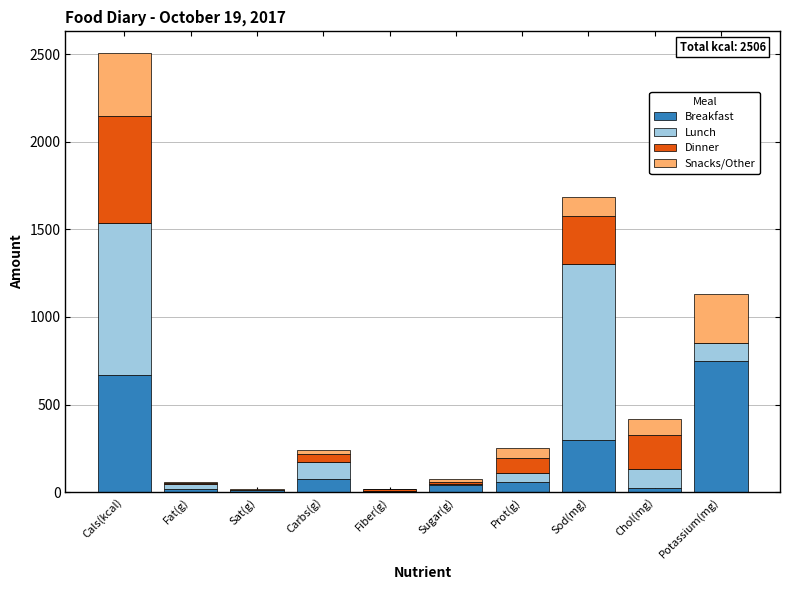

What is the sum of all Breakfast values?

1950